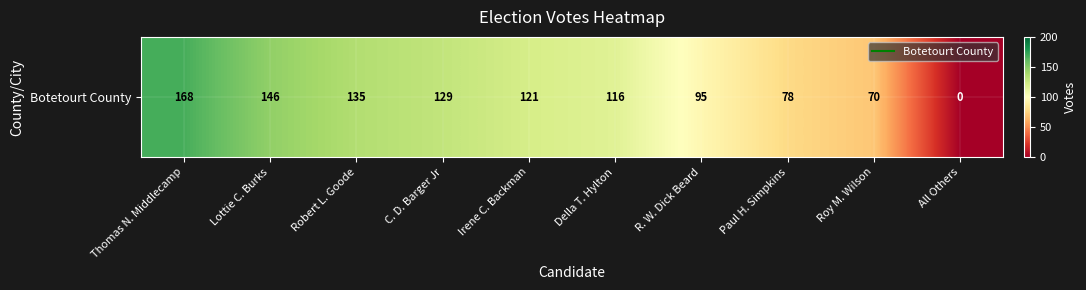

List the labels in order of value, smallest first.

All Others, Roy M. Wilson, Paul H. Simpkins, R. W. Dick Beard, Della T. Hylton, Irene C. Backman, C. D. Barger Jr, Robert L. Goode, Lottie C. Burks, Thomas N. Middlecamp